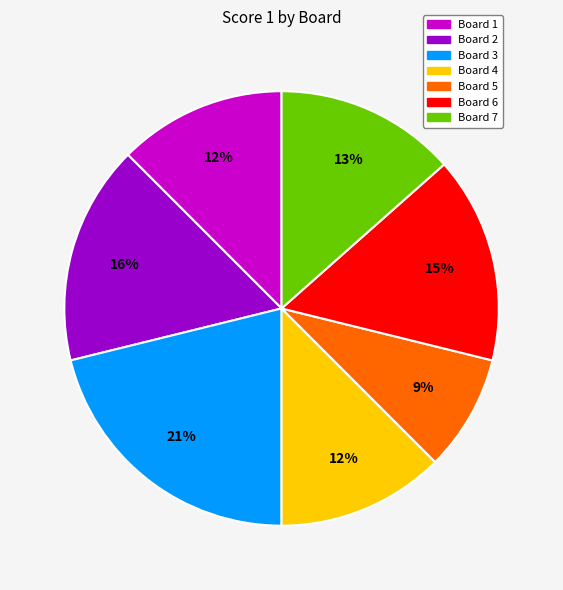

The Board 4 slice represents 4% of the pie. True or false?

False